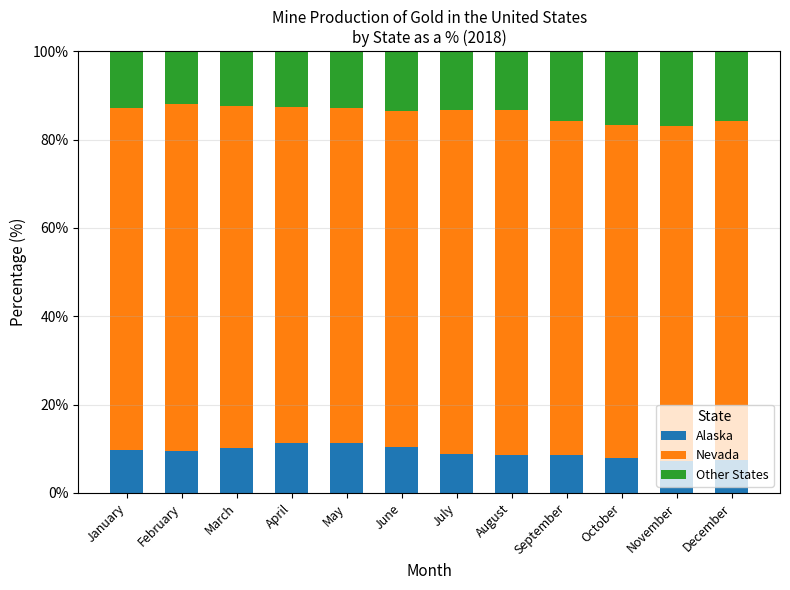

True or false: Alaska has a value of 10.2 at March.

True